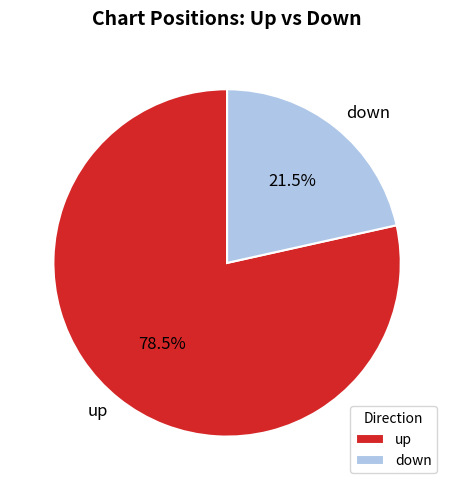

How many segments does this pie chart have?

2